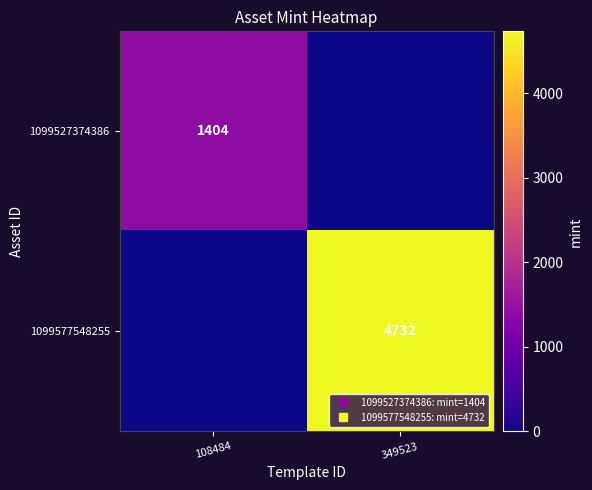

What is the sum of all 1099577548255 values?

4732